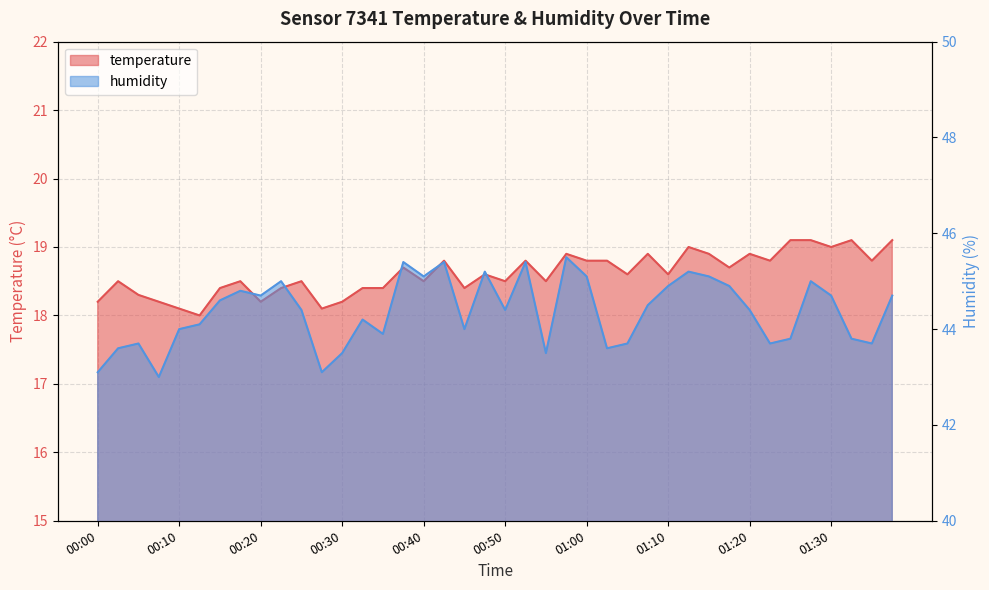

What are all the series names shown in the legend?

temperature, humidity